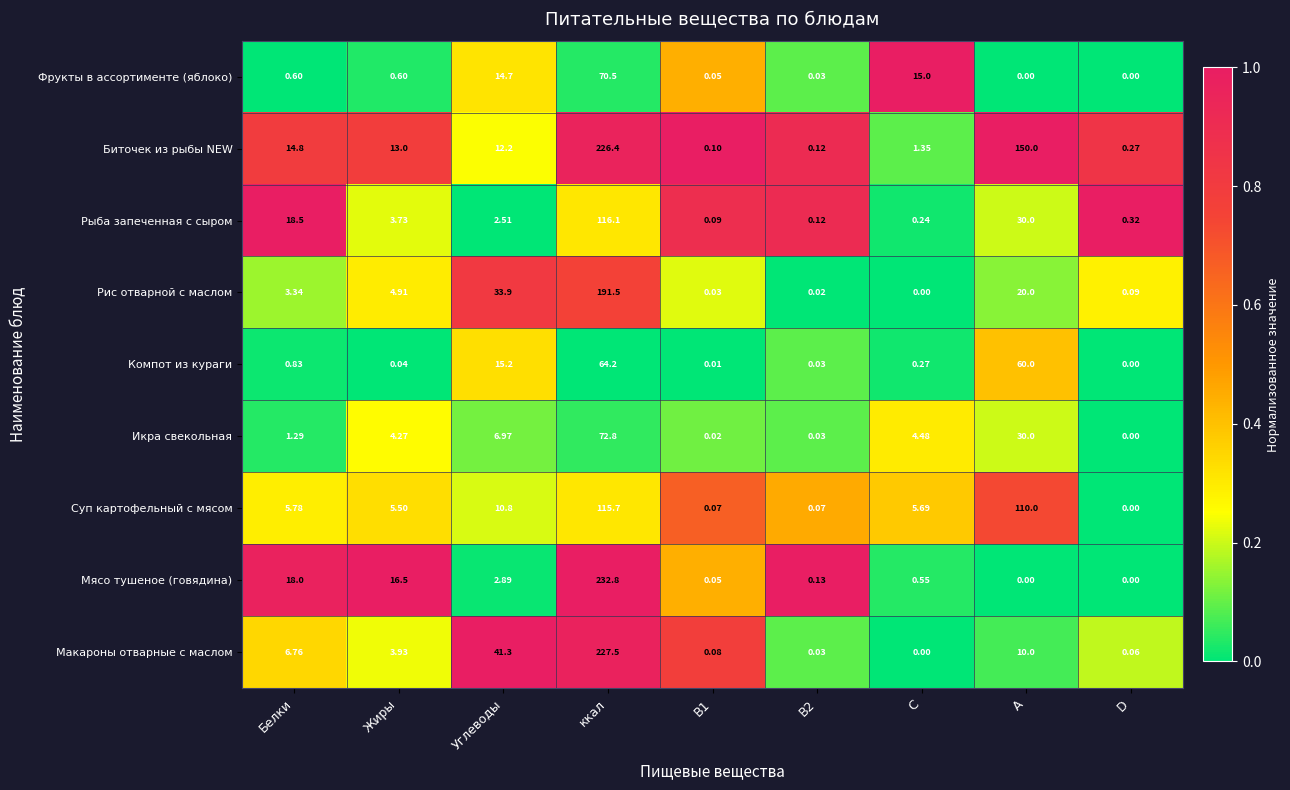

Which series has the widest spread of values?

Мясо тушеное (говядина)